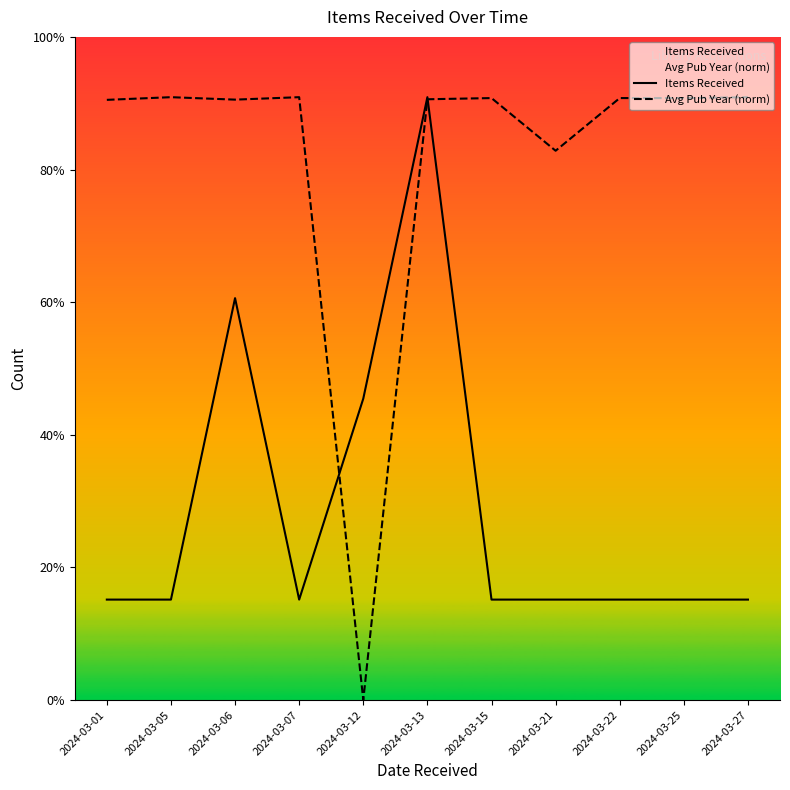

Which series has the largest total across all categories?

Avg Pub Year (norm)